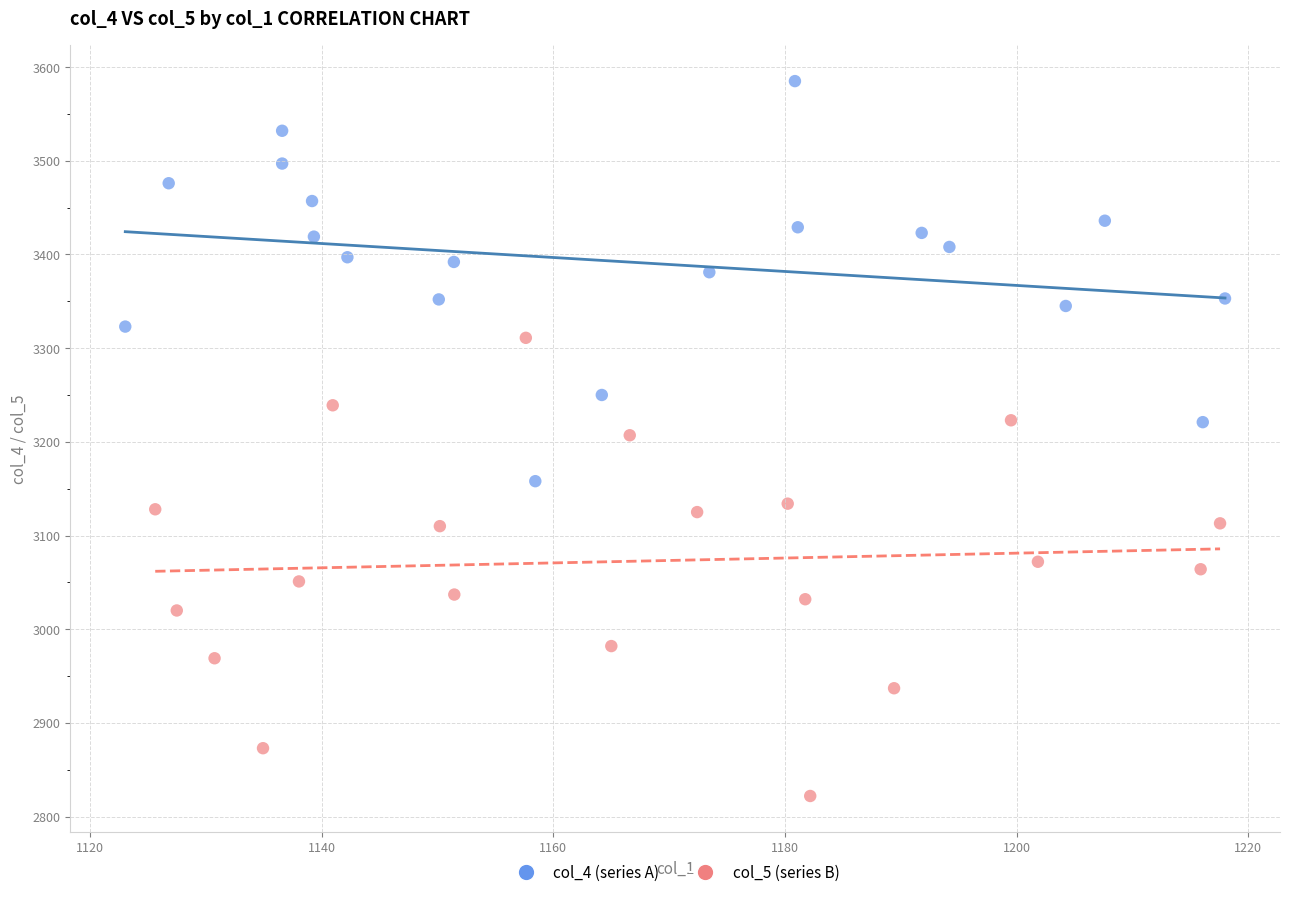

Which series reaches the maximum Y coordinate?

col_4 (series A)